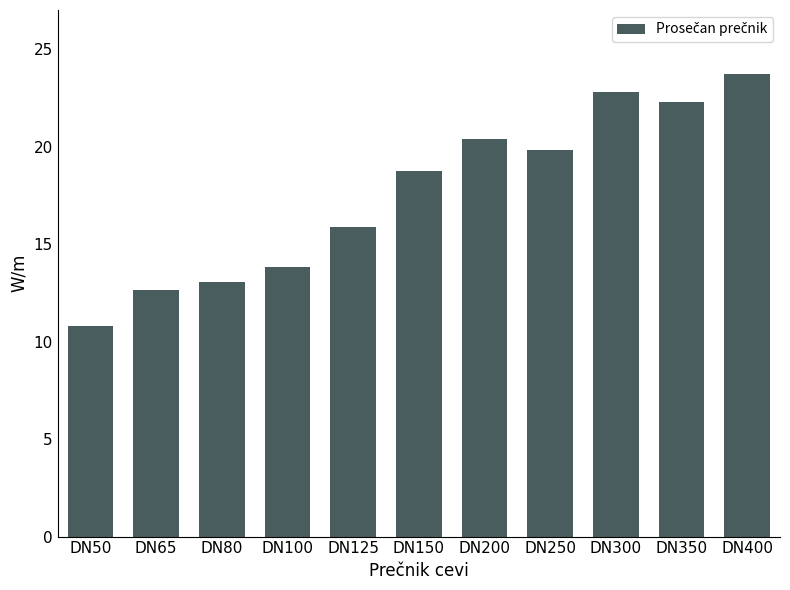

List the labels in order of value, largest first.

DN400, DN300, DN350, DN200, DN250, DN150, DN125, DN100, DN80, DN65, DN50